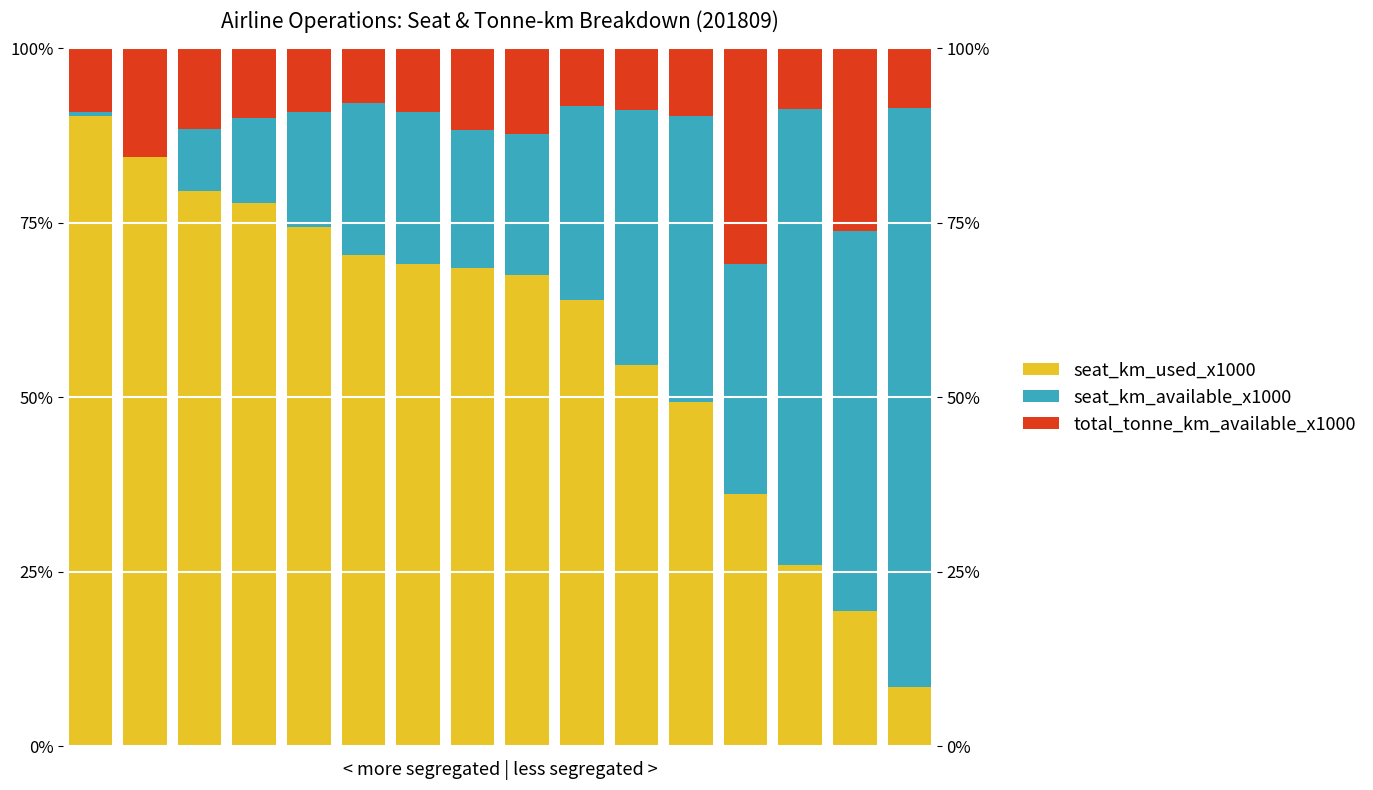

Reading left to right, extract all data points from this chart.

seat_km_used_x1000: 0=90.3	1=84.4	2=79.6	3=77.8	4=74.4	5=70.4	6=69.1	7=68.5	8=67.5	9=64.0	10=54.6	11=49.3	12=36.2	13=26.0	14=19.3	15=8.5
seat_km_available_x1000: 0=0.6	1=0.0	2=8.8	3=12.2	4=16.6	5=21.8	6=21.8	7=19.8	8=20.1	9=27.8	10=36.6	11=41.0	12=32.8	13=65.3	14=54.5	15=83.0
total_tonne_km_available_x1000: 0=9.1	1=15.6	2=11.6	3=10.0	4=9.0	5=7.8	6=9.1	7=11.7	8=12.3	9=8.2	10=8.8	11=9.7	12=30.9	13=8.7	14=26.2	15=8.5